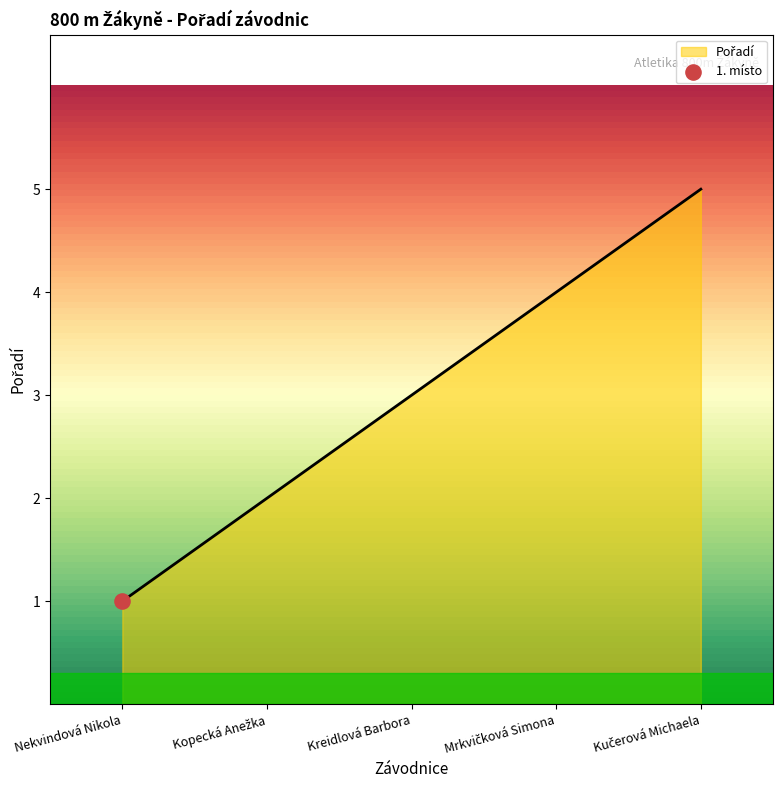

Which has a higher value, Kopecká Anežka or Kučerová Michaela?

Kučerová Michaela